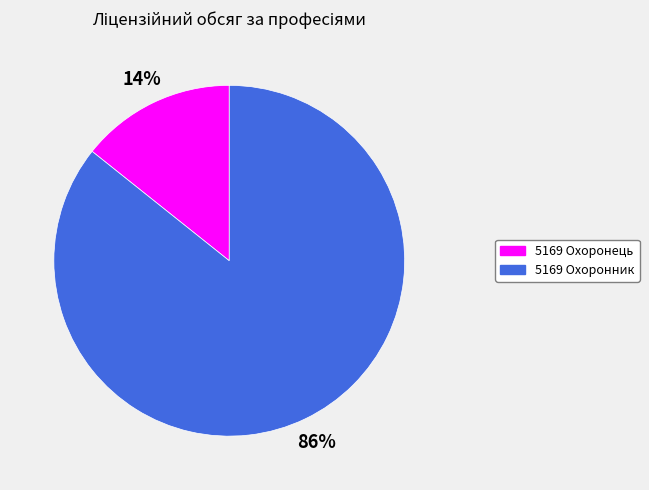

To the nearest percent, what percentage of the pie is 5169 Охоронник?

86%